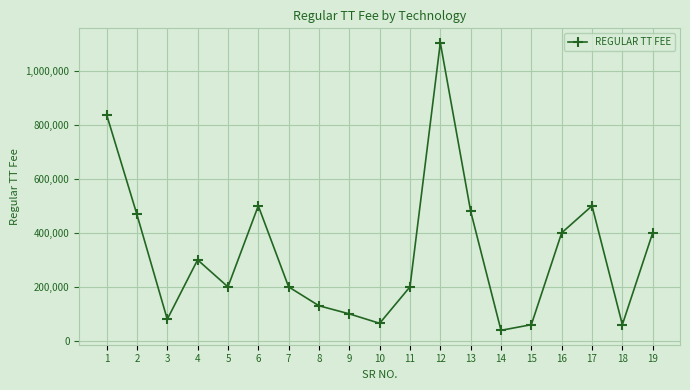

What is the minimum value shown in the chart?

39000